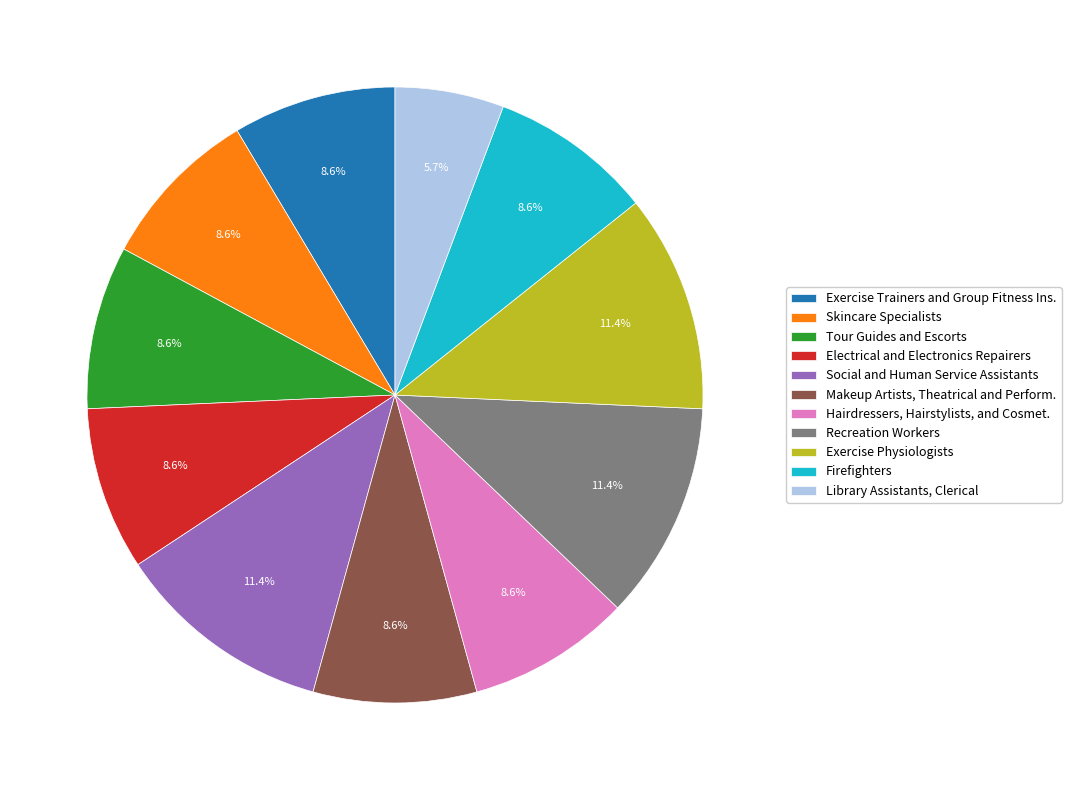

How many slices are in this pie chart?

11